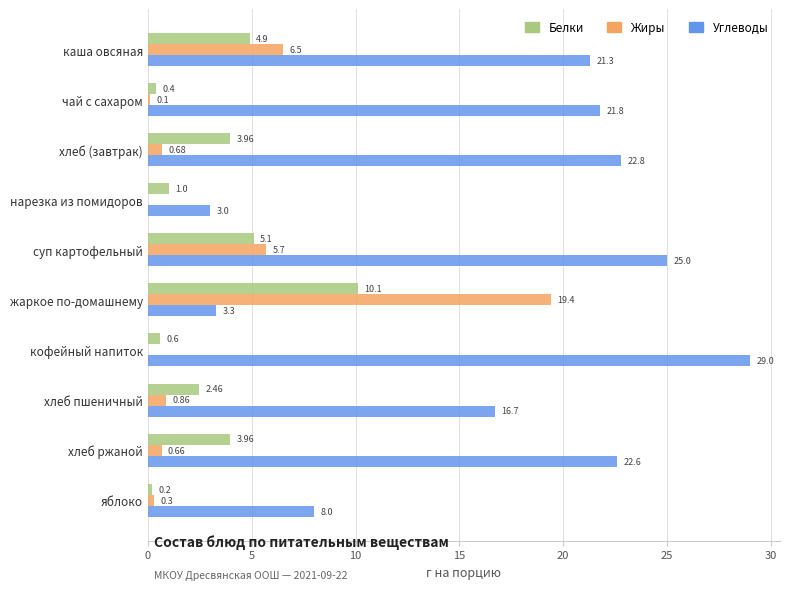

At which label is Углеводы closest to 16?

хлеб пшеничный